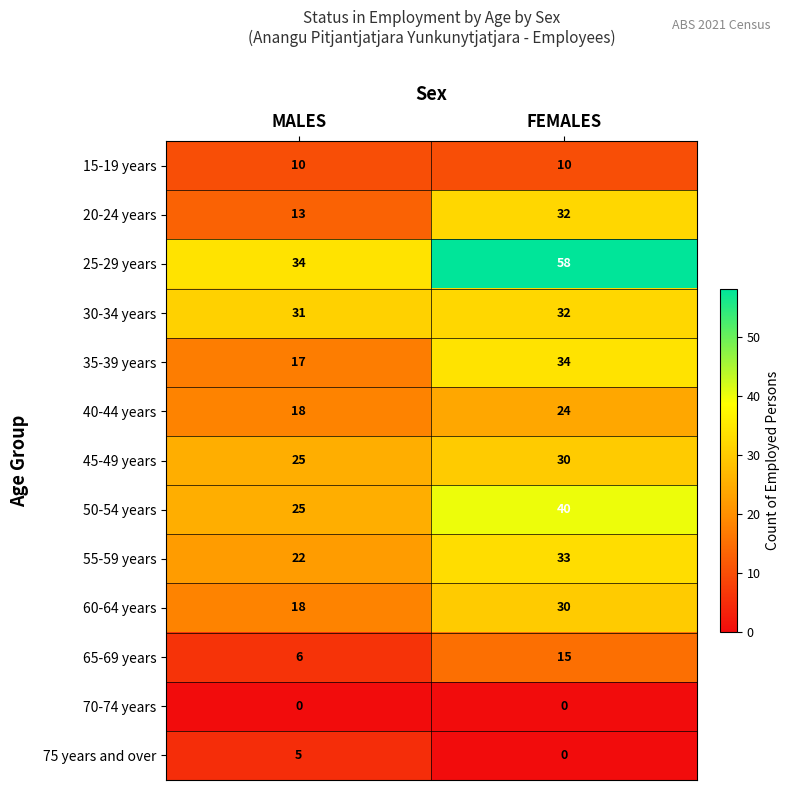

What is the sum of the 15-19 years values at FEMALES and MALES?

20